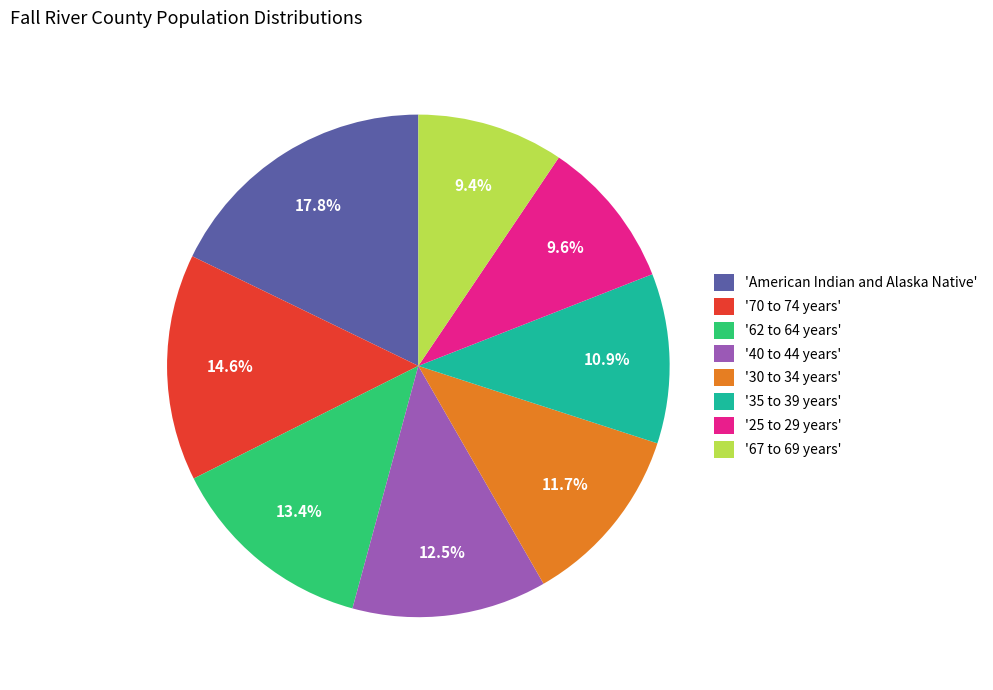

Is there any slice that represents more than half of the pie?

No